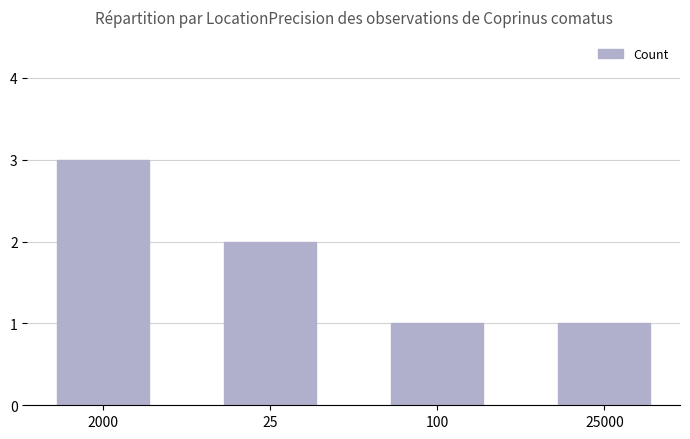

What is the minimum value shown in the chart?

1